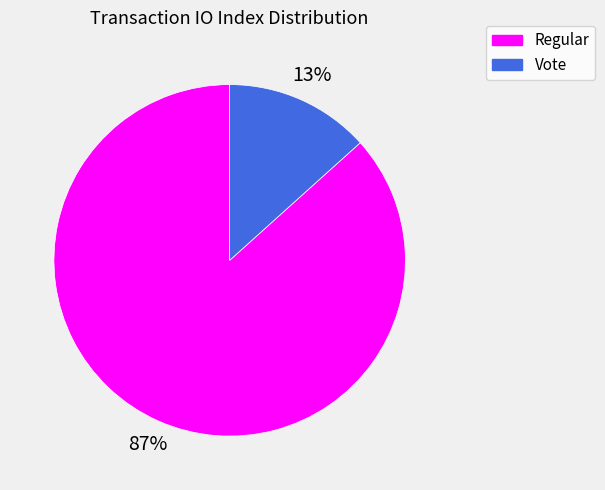

Which slice is the smallest?

Vote